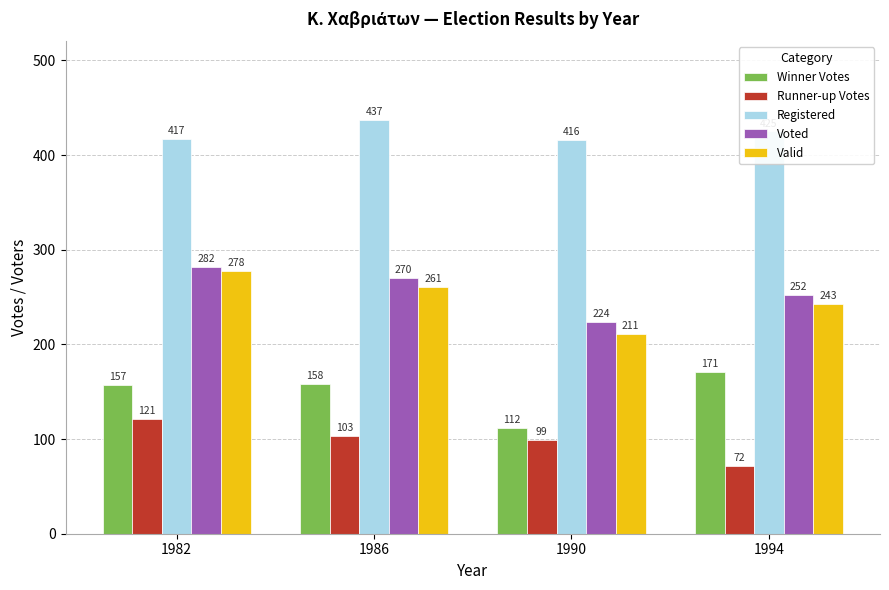

What are all the series names shown in the legend?

Winner Votes, Runner-up Votes, Registered, Voted, Valid